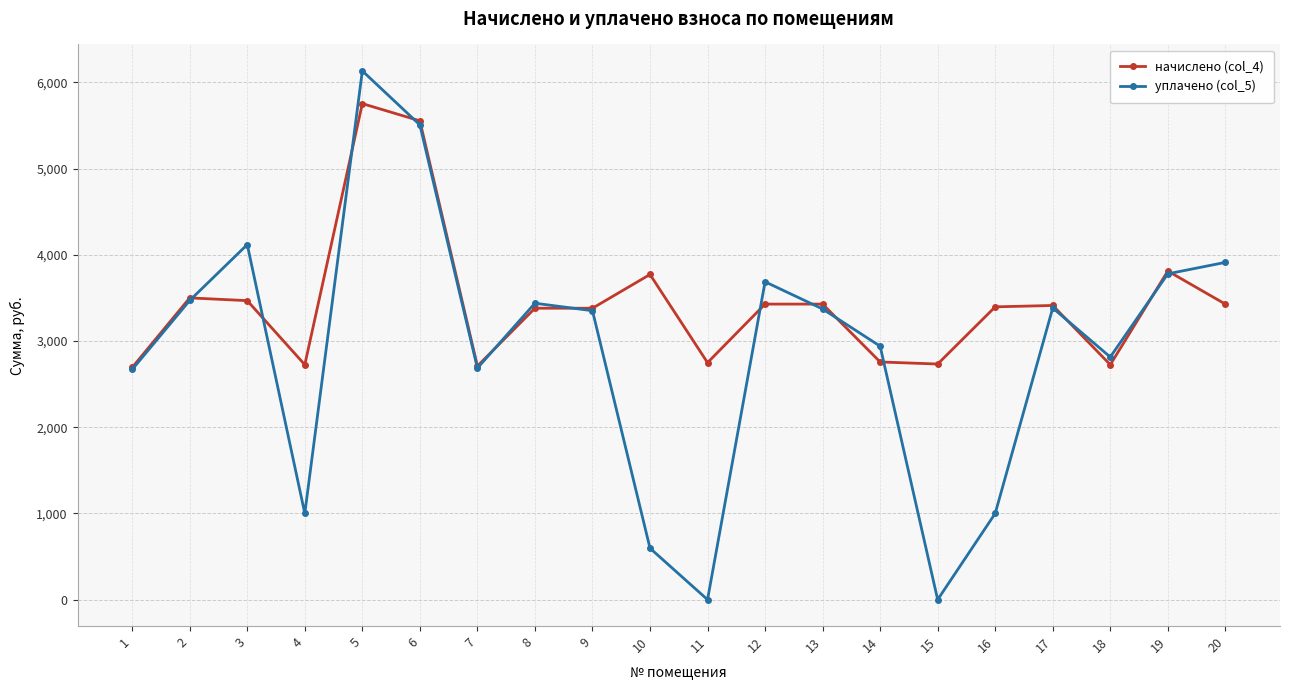

What is the value of the уплачено (col_5) point at the 3rd from the left?

4118.9